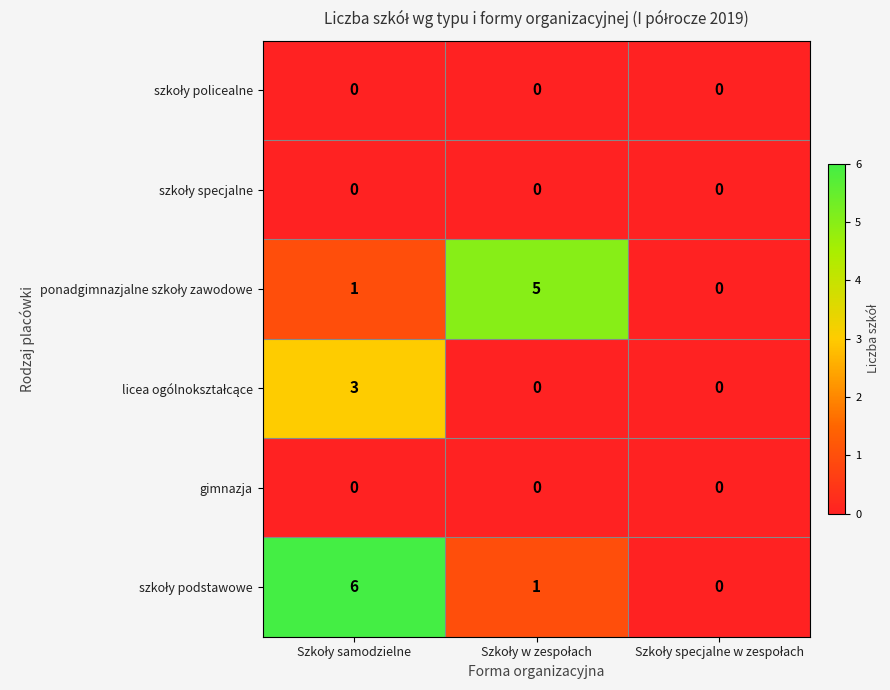

How many data points does each series have?

3